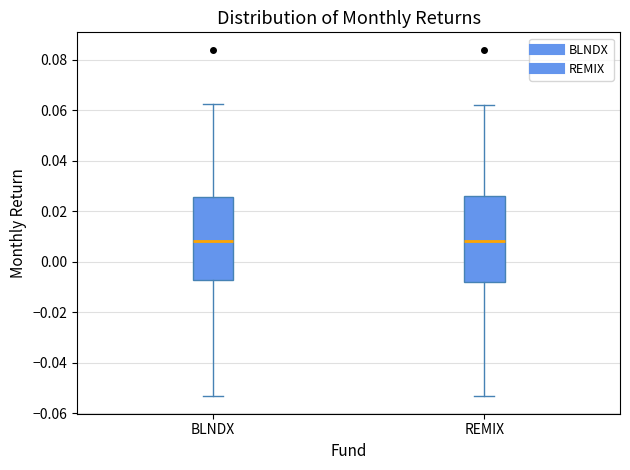

Reading left to right, transcribe this box plot: for each box, give where its median line is, the range the box spans, and where its two whiskers end, as read against the y-axis. The values are not printed on the chart, so give them approximately, as read against the axis.

BLNDX: median 0.008, box -0.008 to 0.026, whiskers -0.054 to 0.062
REMIX: median 0.008, box -0.008 to 0.026, whiskers -0.054 to 0.062